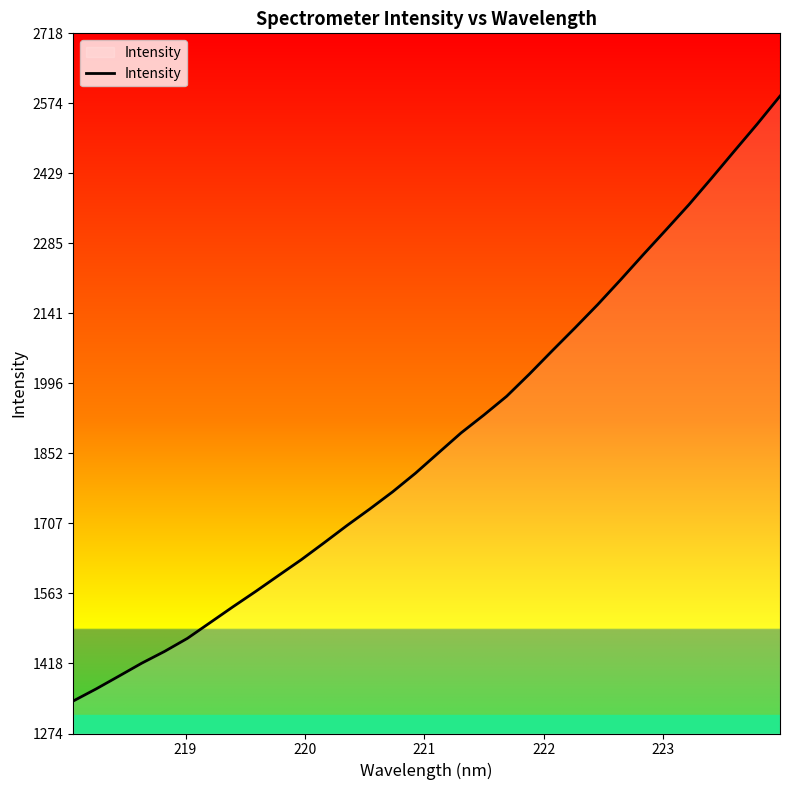

How many distinct data groups are displayed?

1